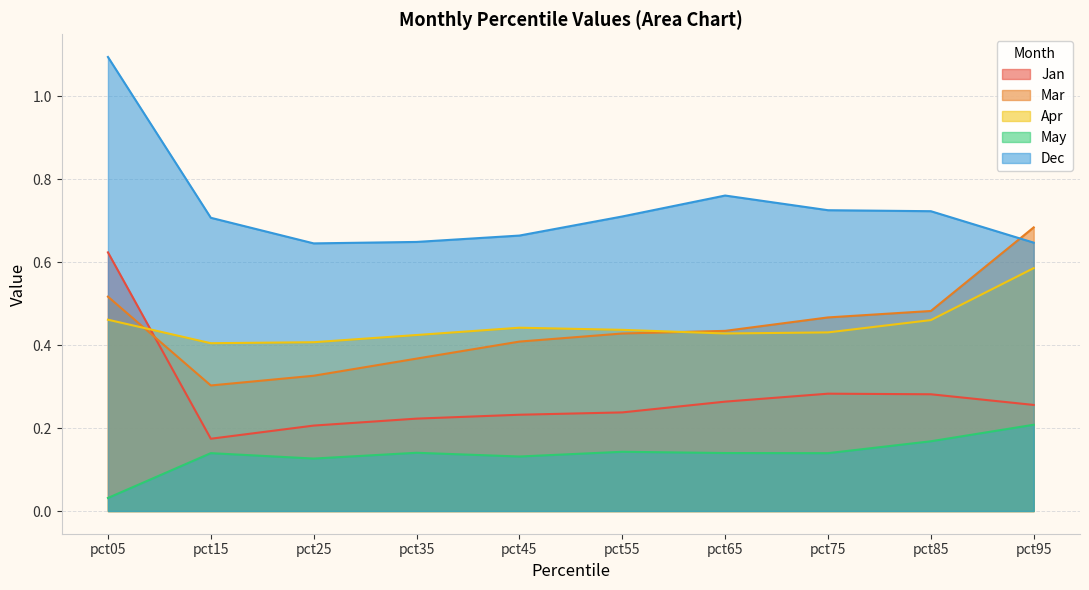

What is the difference between the maximum and minimum values in the Mar series?

0.4